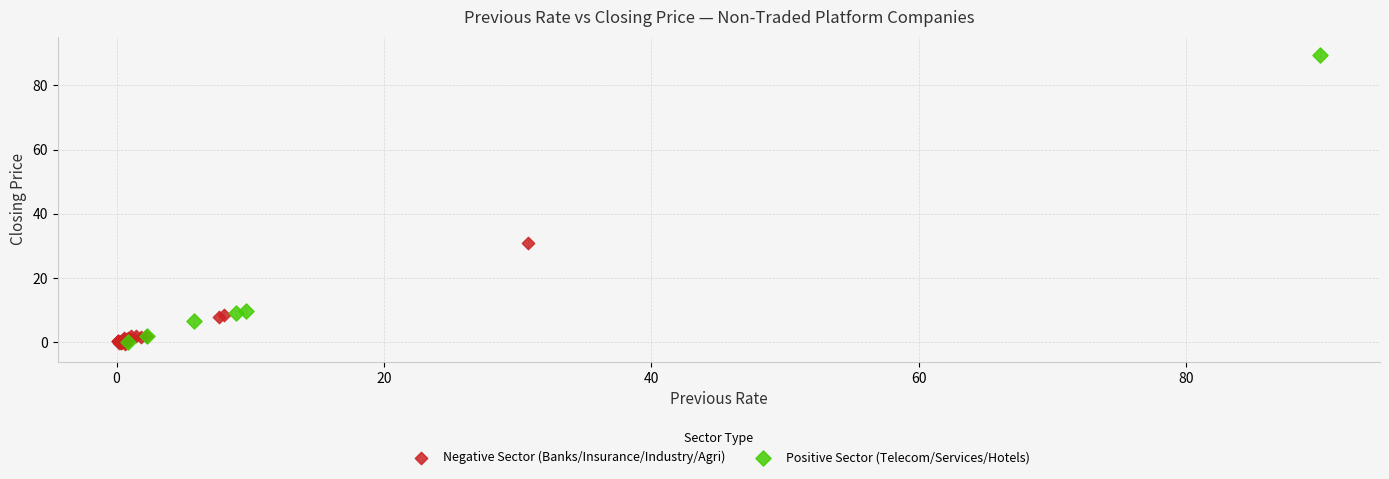

Which series has the largest Y range (max minus min)?

Positive Sector (Telecom/Services/Hotels)